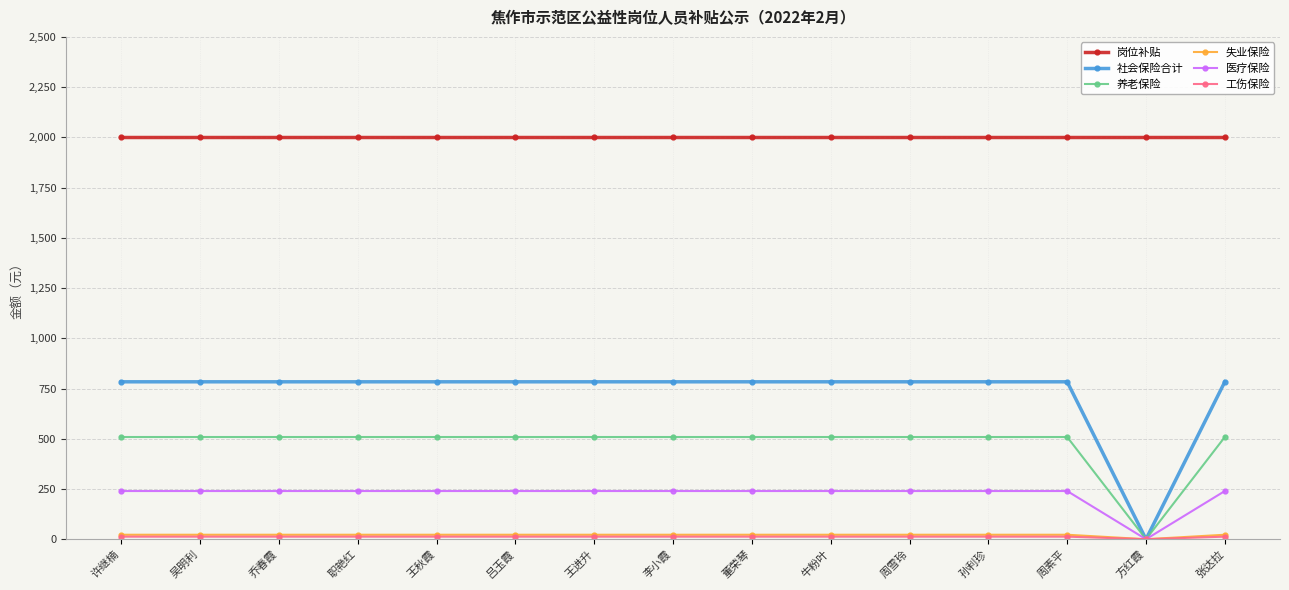

Which series has the largest range (max minus min)?

社会保险合计